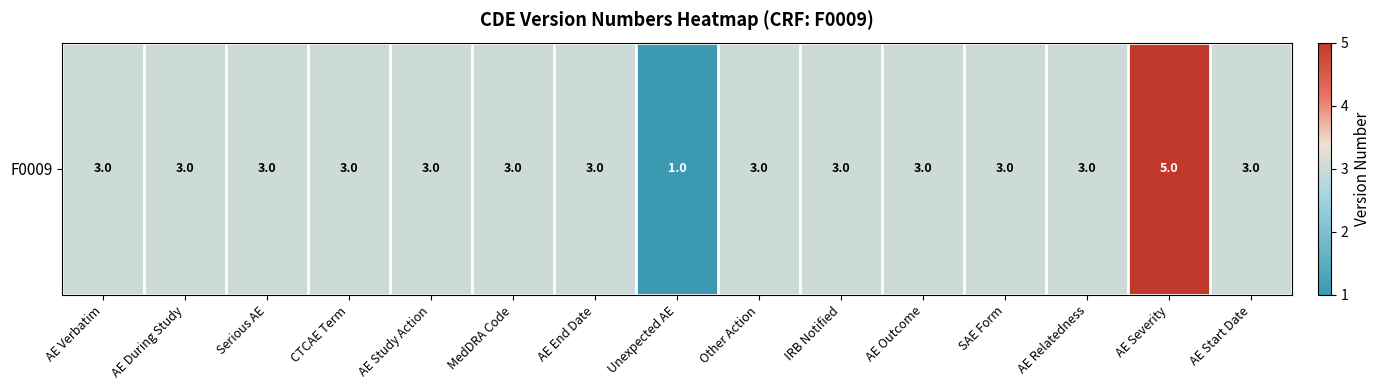

List the labels in order of value, smallest first.

Unexpected AE, AE Verbatim, AE During Study, Serious AE, CTCAE Term, AE Study Action, MedDRA Code, AE End Date, Other Action, IRB Notified, AE Outcome, SAE Form, AE Relatedness, AE Start Date, AE Severity